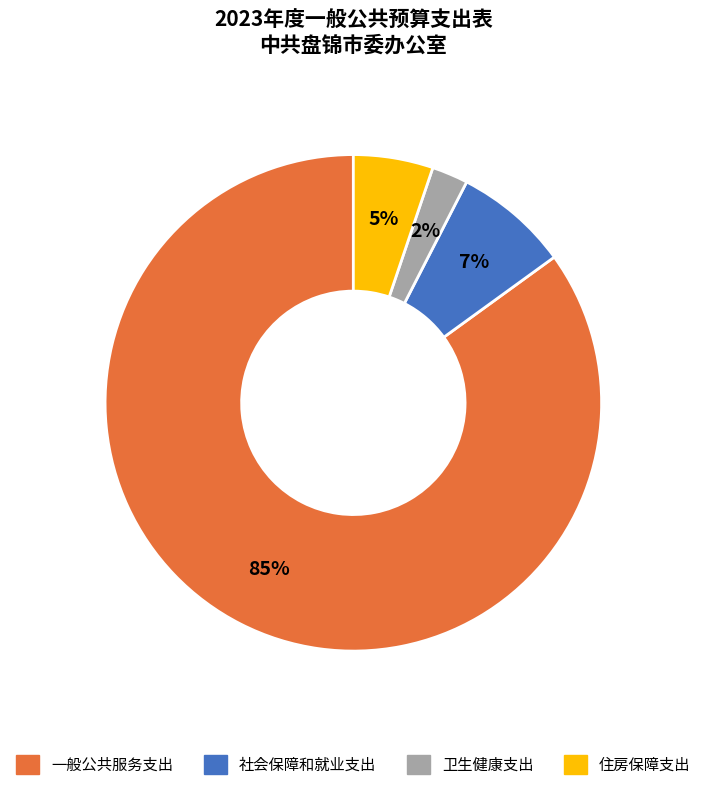

How many slices are in this pie chart?

4